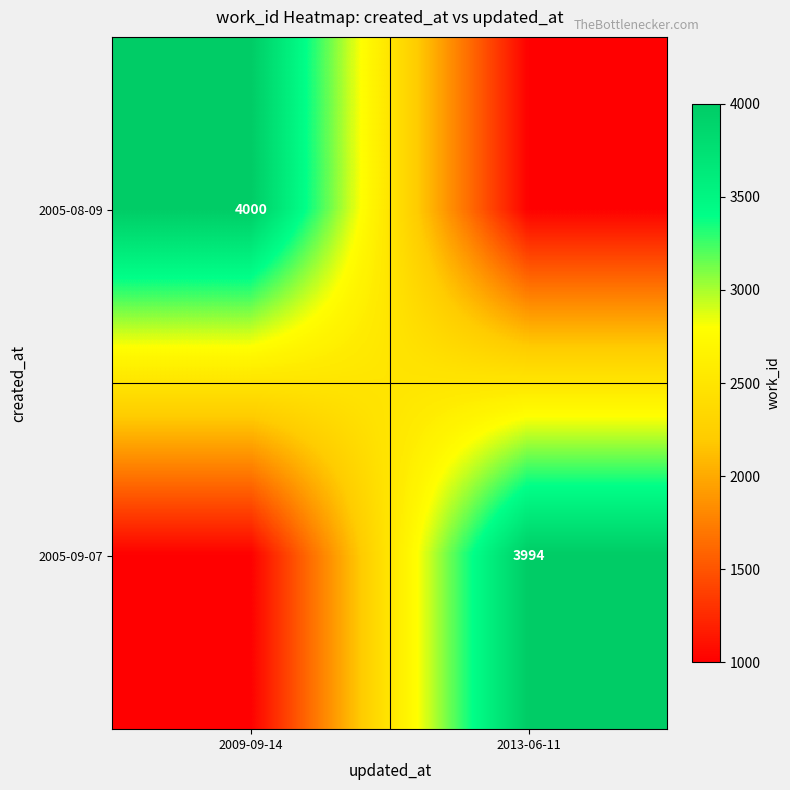

The value of 2005-09-07 at 2013-06-11 is 3994. True or false?

True